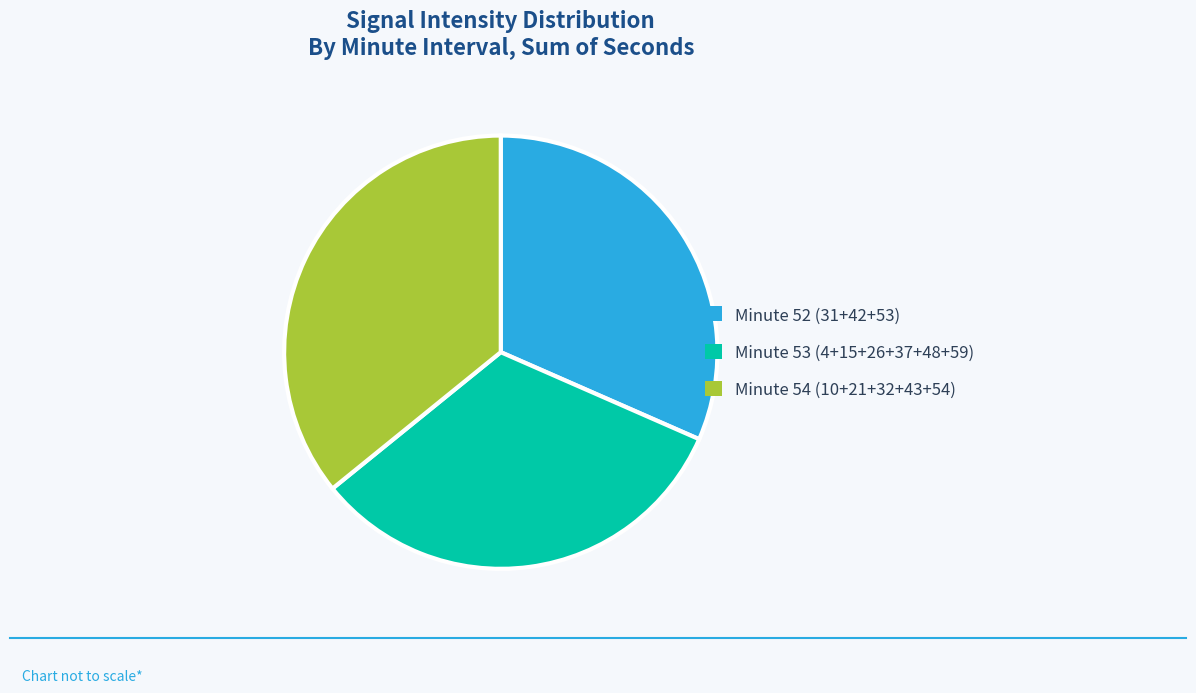

Do Minute 53 (4+15+26+37+48+59) and Minute 54 (10+21+32+43+54) together represent more than half of the pie?

Yes